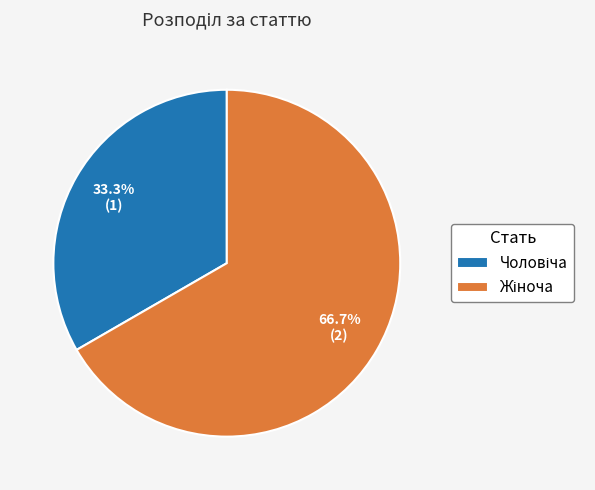

Does any single category account for the majority?

Yes